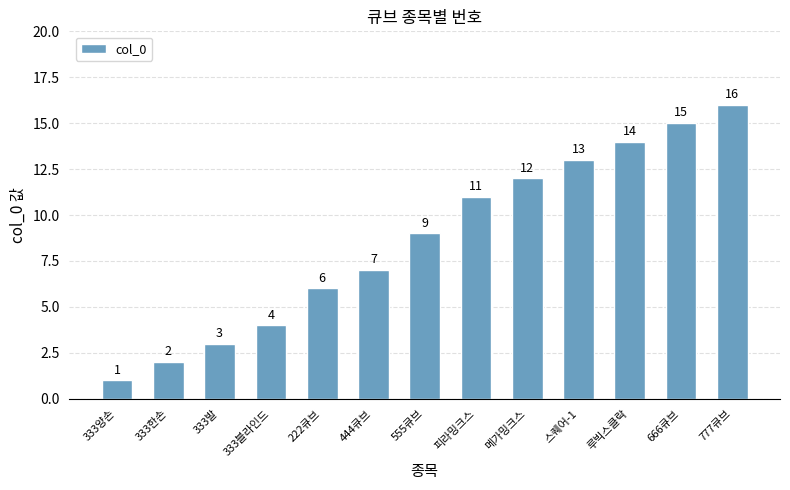

What is the label of the 9th bar from the left?

메가밍크스